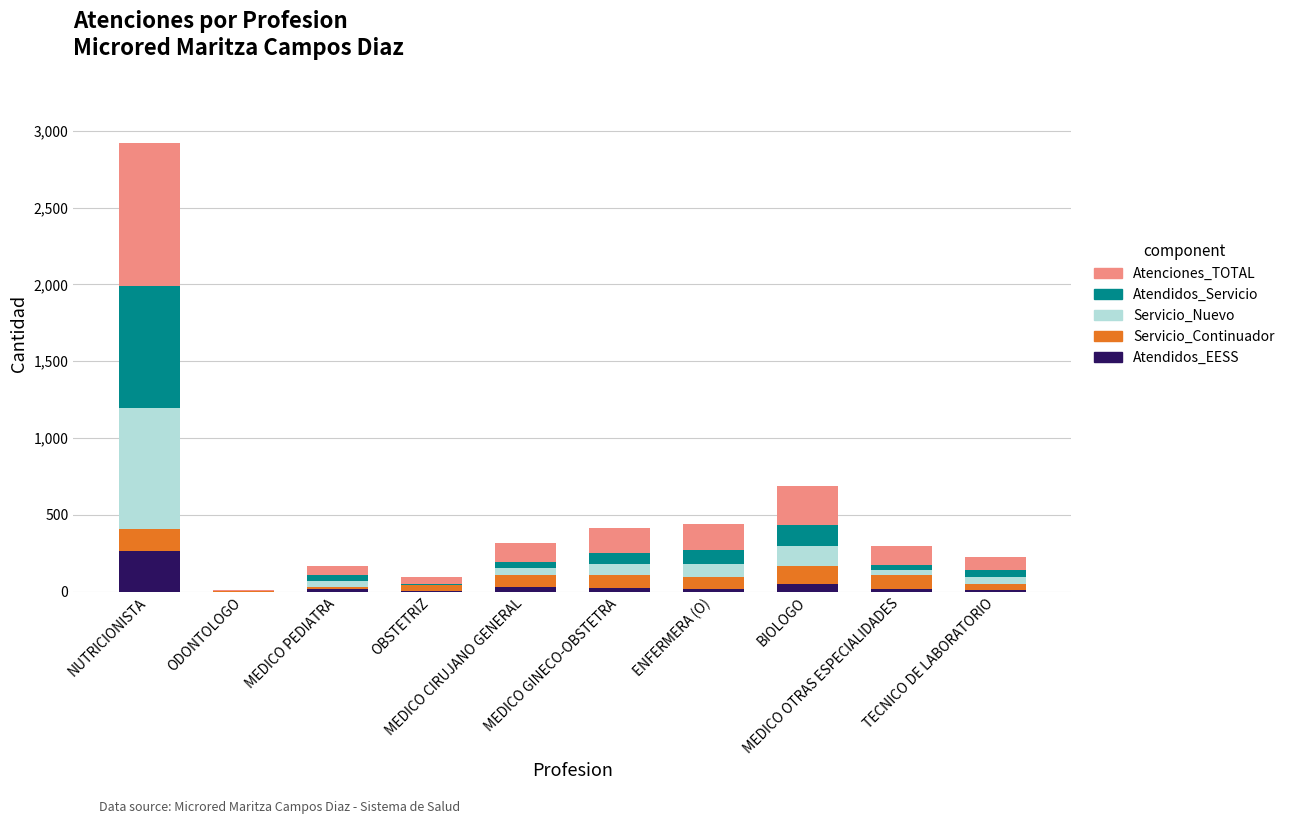

What is the maximum value for Atendidos_EESS?

268